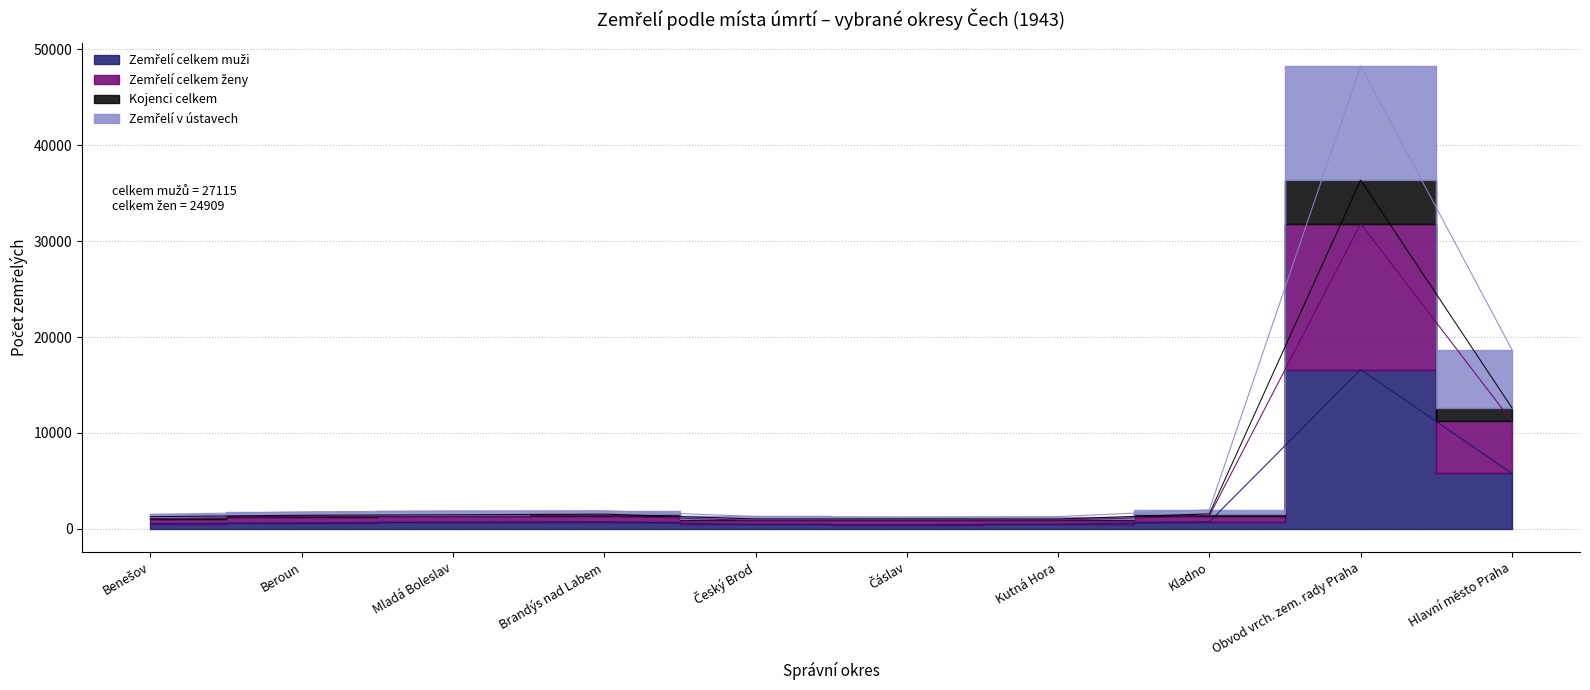

True or false: Zemřelí v ústavech and Zemřelí celkem muži cross at least once.

False